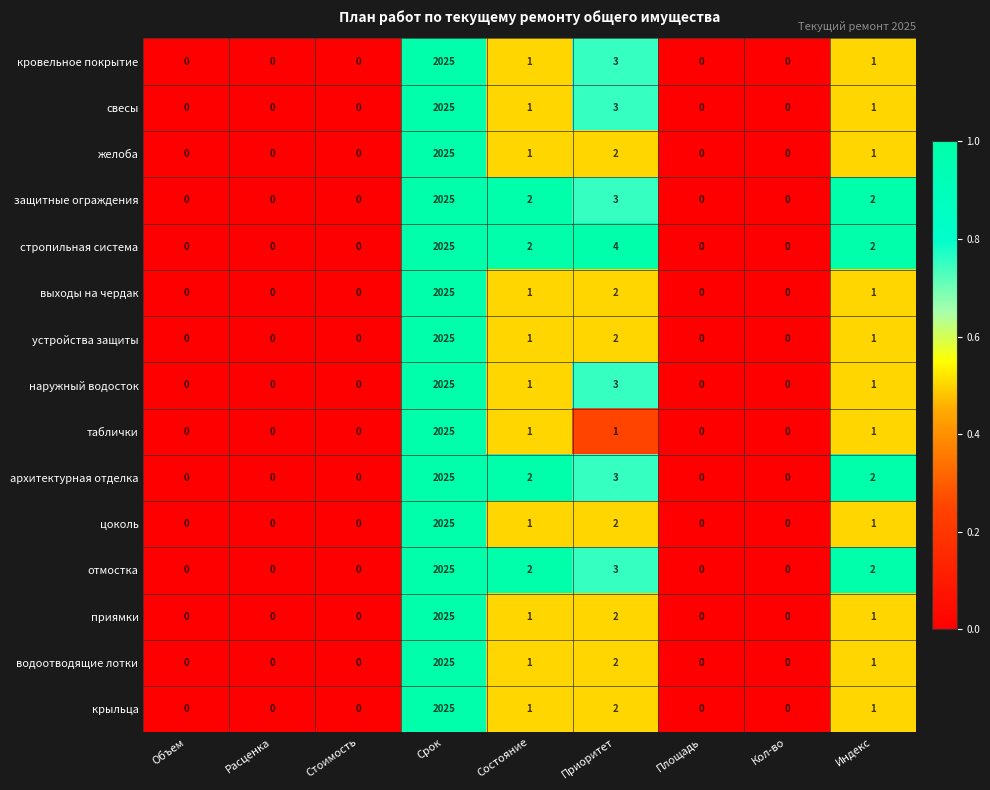

Is the value of устройства защиты at Площадь greater than the value of отмостка at Срок?

No